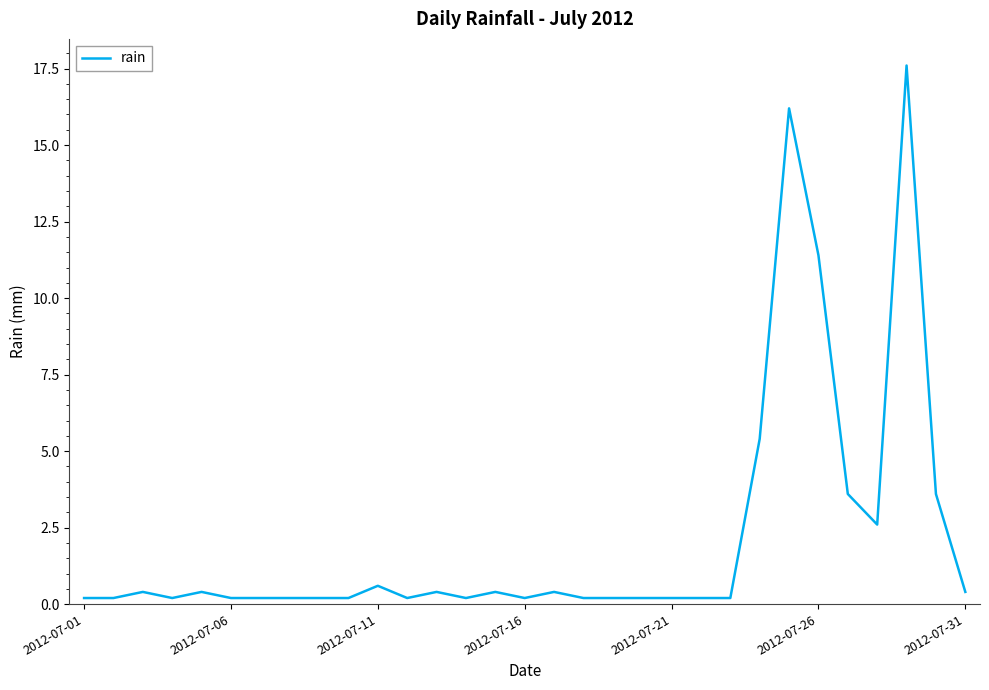

What is the greatest value displayed?

17.6